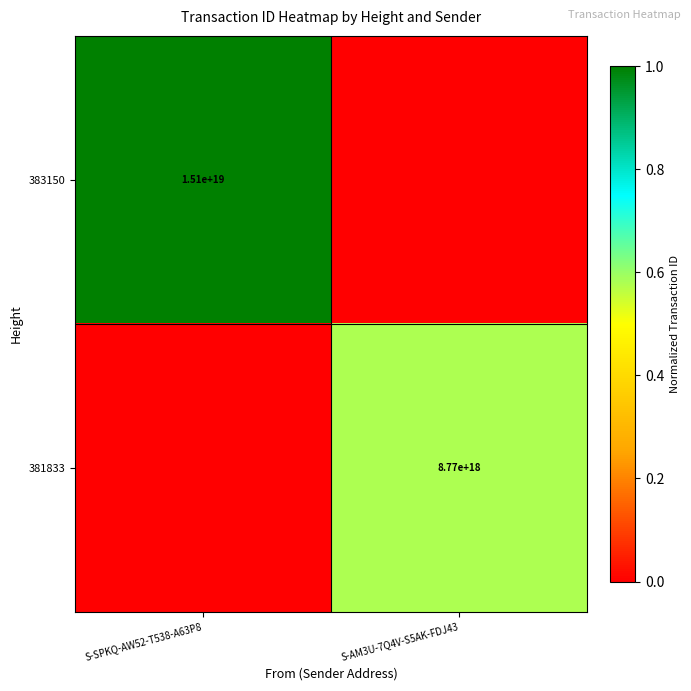

Is it true that 383150 equals 5684966711485753344 at S-SPKQ-AW52-T538-A63P8?

False